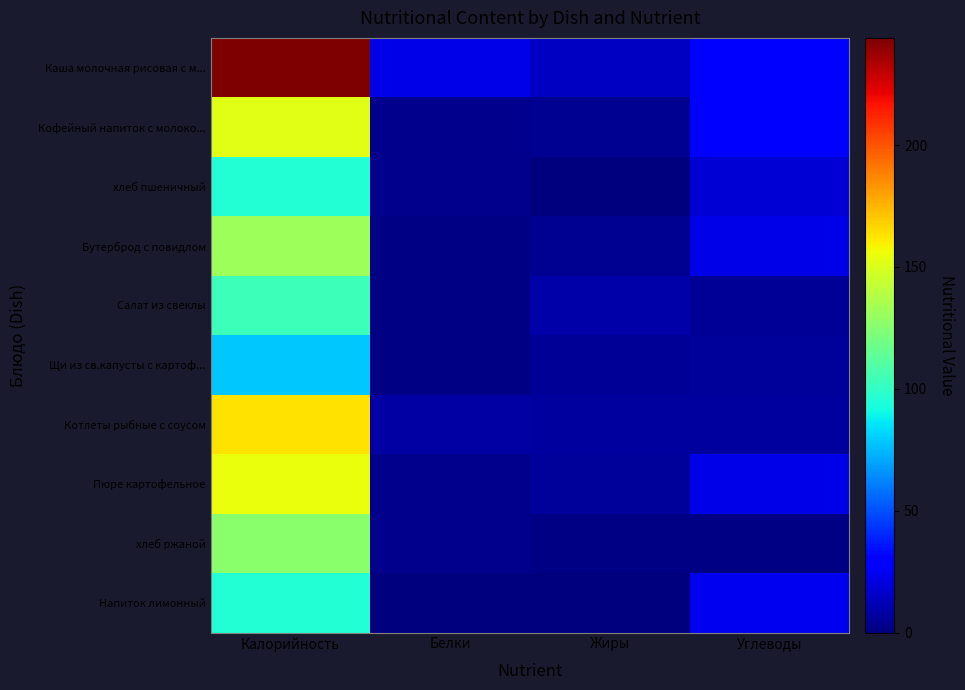

Reading left to right, extract all data points from this chart.

Каша молочная рисовая с м...: Калорийность=244	Белки=22	Жиры=15	Углеводы=27
Кофейный напиток с молоко...: Калорийность=152	Белки=3	Жиры=4	Углеводы=29
хлеб пшеничный: Калорийность=96	Белки=3	Жиры=0	Углеводы=19
Бутерброд с повидлом: Калорийность=132	Белки=1	Жиры=4	Углеводы=22
Салат из свеклы: Калорийность=103	Белки=1	Жиры=9	Углеводы=5
Щи из св.капусты с картоф...: Калорийность=79	Белки=1	Жиры=5	Углеводы=6
Котлеты рыбные с соусом: Калорийность=163	Белки=8	Жиры=7	Углеводы=7
Пюре картофельное: Калорийность=155	Белки=3	Жиры=6	Углеводы=22
хлеб ржаной: Калорийность=126	Белки=3	Жиры=1	Углеводы=1
Напиток лимонный: Калорийность=96	Белки=0	Жиры=0	Углеводы=24